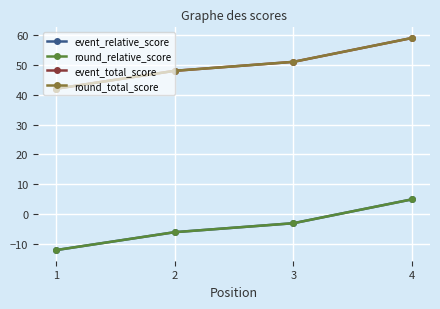

Is this an area chart (filled region under the line)?

No